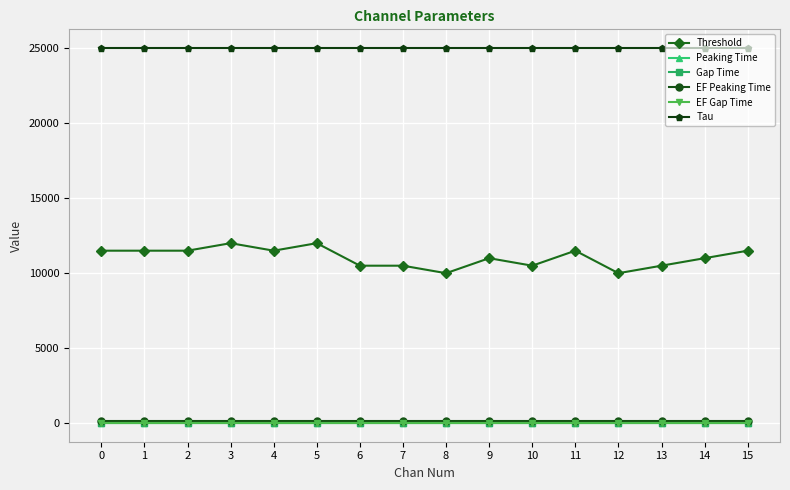

Which series has the widest spread of values?

Threshold